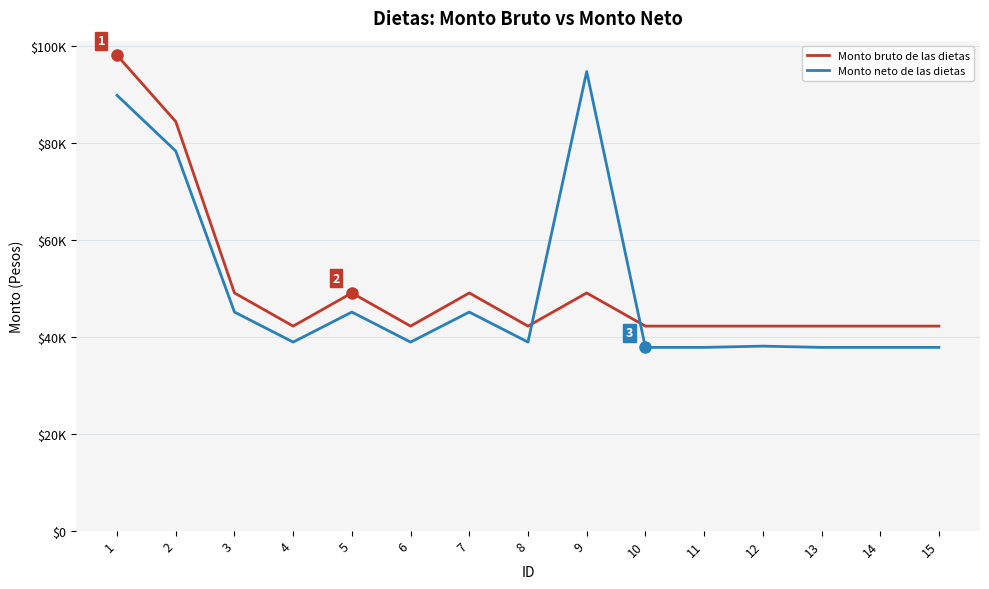

What is the lowest value of the Monto neto de las dietas series?

37846.5